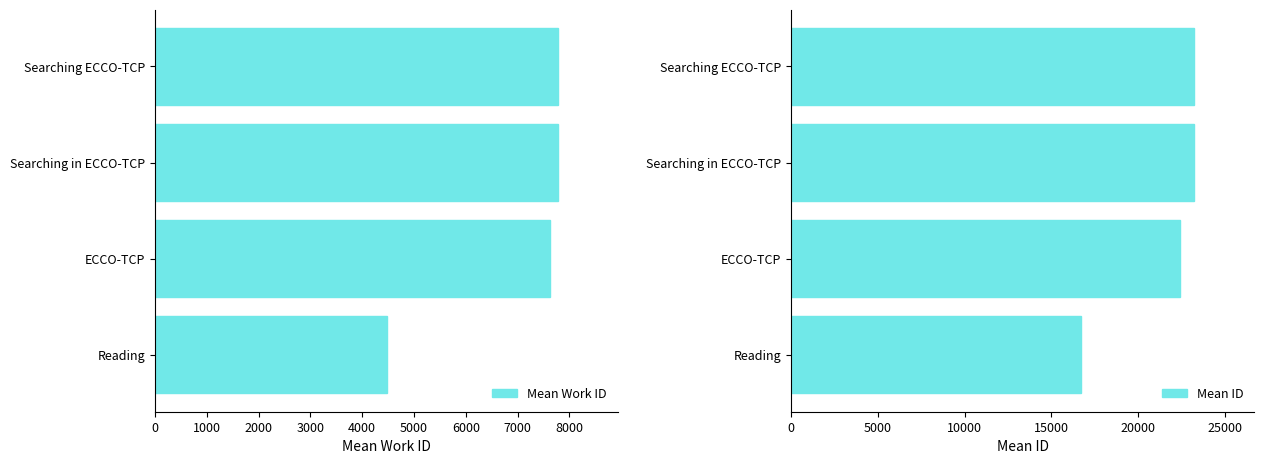

What is the highest value of the Mean Work ID series?

7776.0